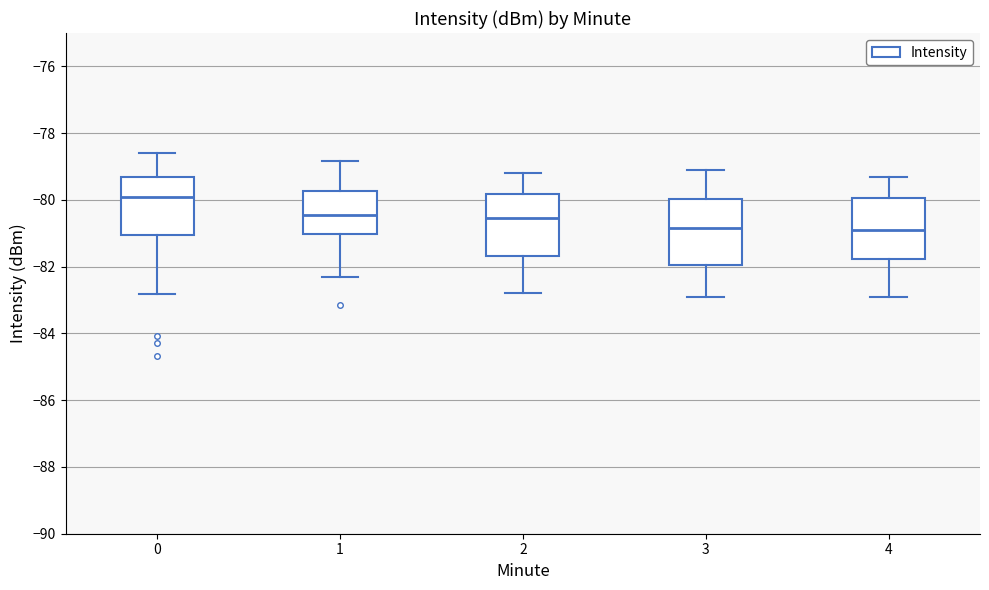

Reading left to right, transcribe this box plot: for each box, give where its median line is, the range the box spans, and where its two whiskers end, as read against the y-axis. The values are not printed on the chart, so give them approximately, as read against the axis.

0: median -80.0, box -81.0 to -79.4, whiskers -82.8 to -78.6
1: median -80.4, box -81.0 to -79.8, whiskers -82.2 to -78.8
2: median -80.6, box -81.6 to -79.8, whiskers -82.8 to -79.2
3: median -80.8, box -82.0 to -80.0, whiskers -82.8 to -79.0
4: median -80.8, box -81.8 to -80.0, whiskers -82.8 to -79.2